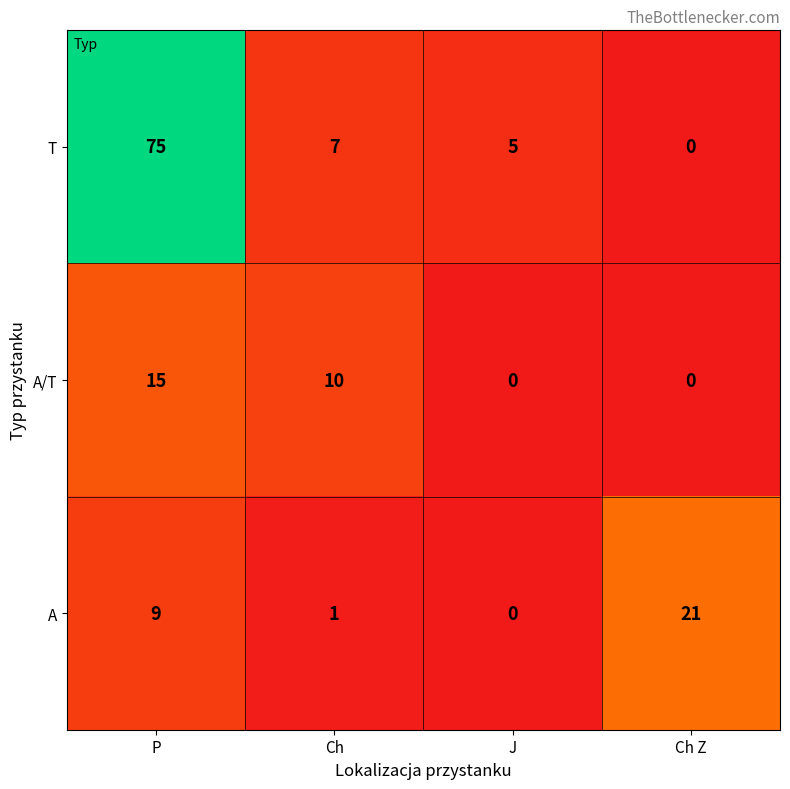

What is the spread (max minus min) of values at Ch?

9